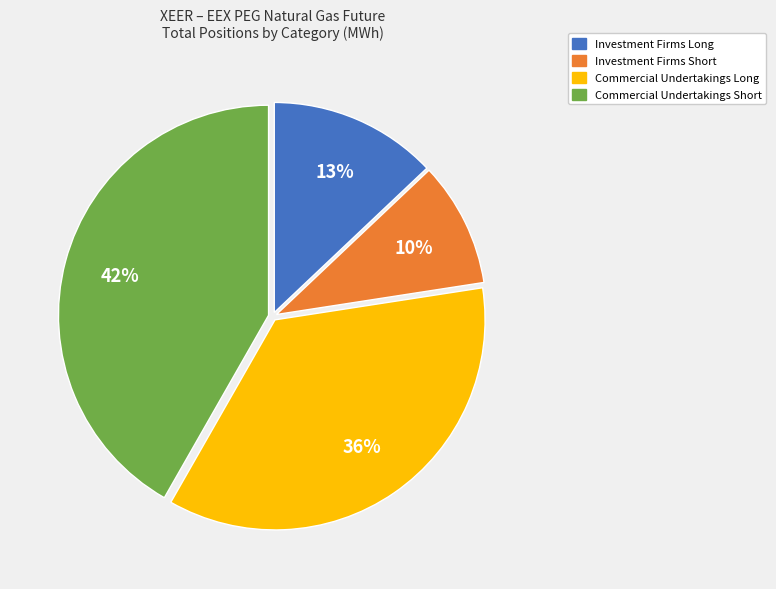

To the nearest percent, what portion does Investment Firms Short represent?

10%